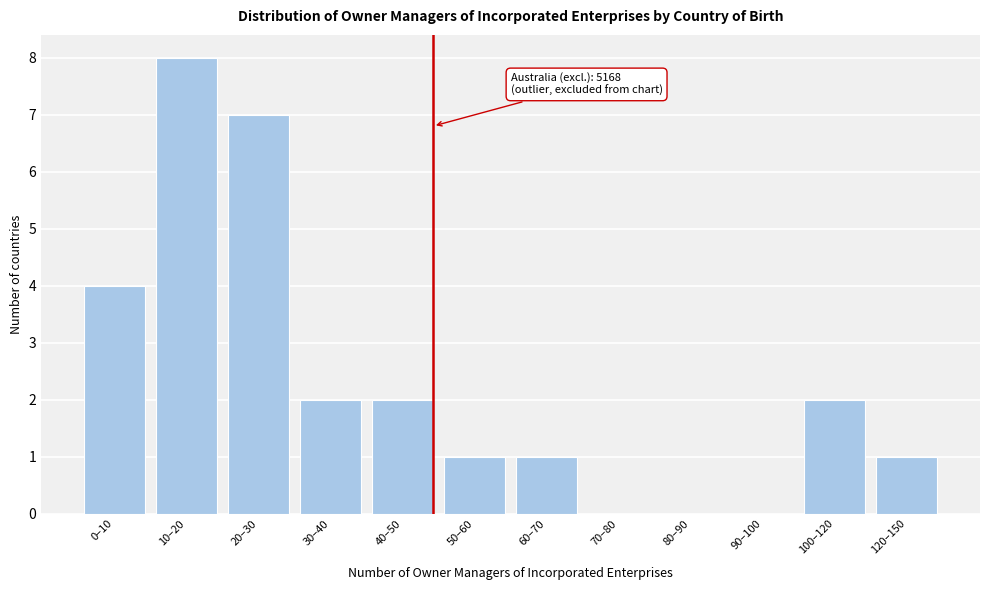

Reading left to right, what are all the values shown in this chart?

0–10=4	10–20=8	20–30=7	30–40=2	40–50=2	50–60=1	60–70=1	70–80=0	80–90=0	90–100=0	100–120=2	120–150=1